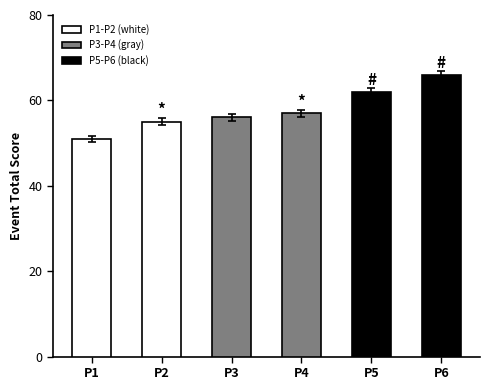

Which series has the largest range (max minus min)?

event_total_score